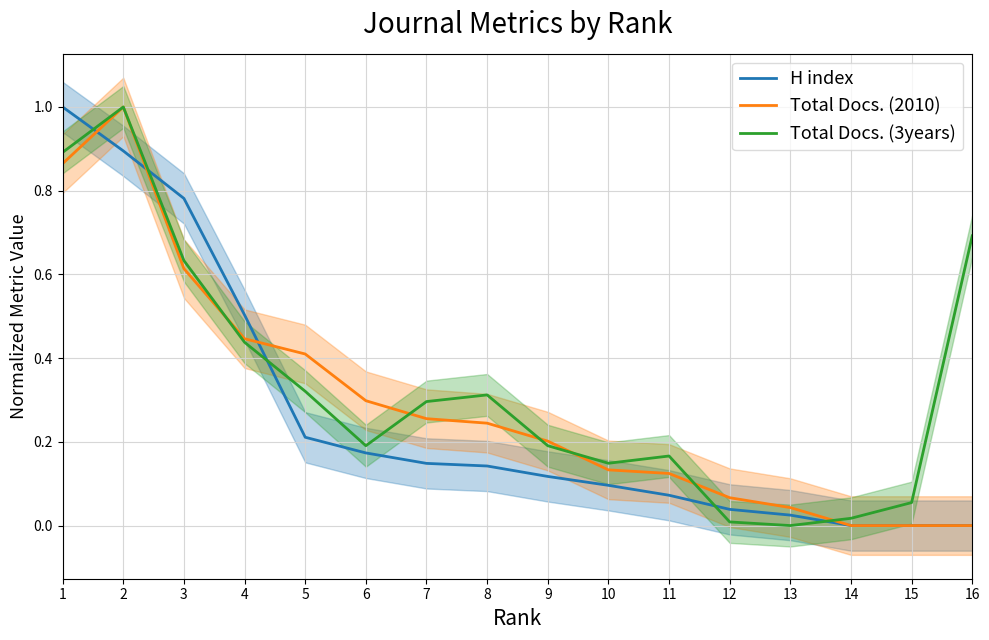

What is the value of the Total Docs. (3years) point at the 7th from the left?

0.3